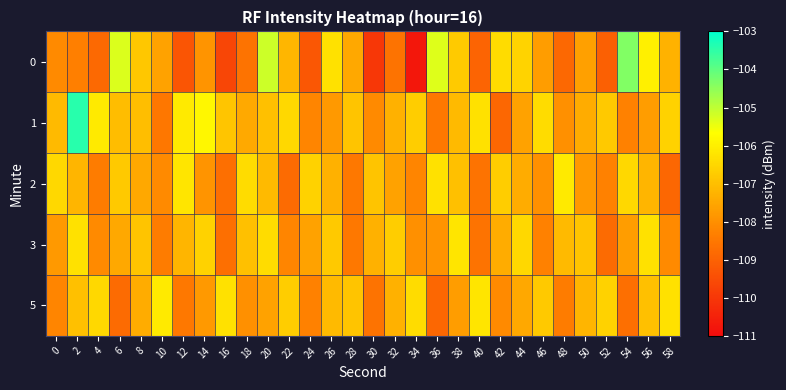

Rank the series at 50 from lowest to highest value.

2, 0, 1, 5, 3